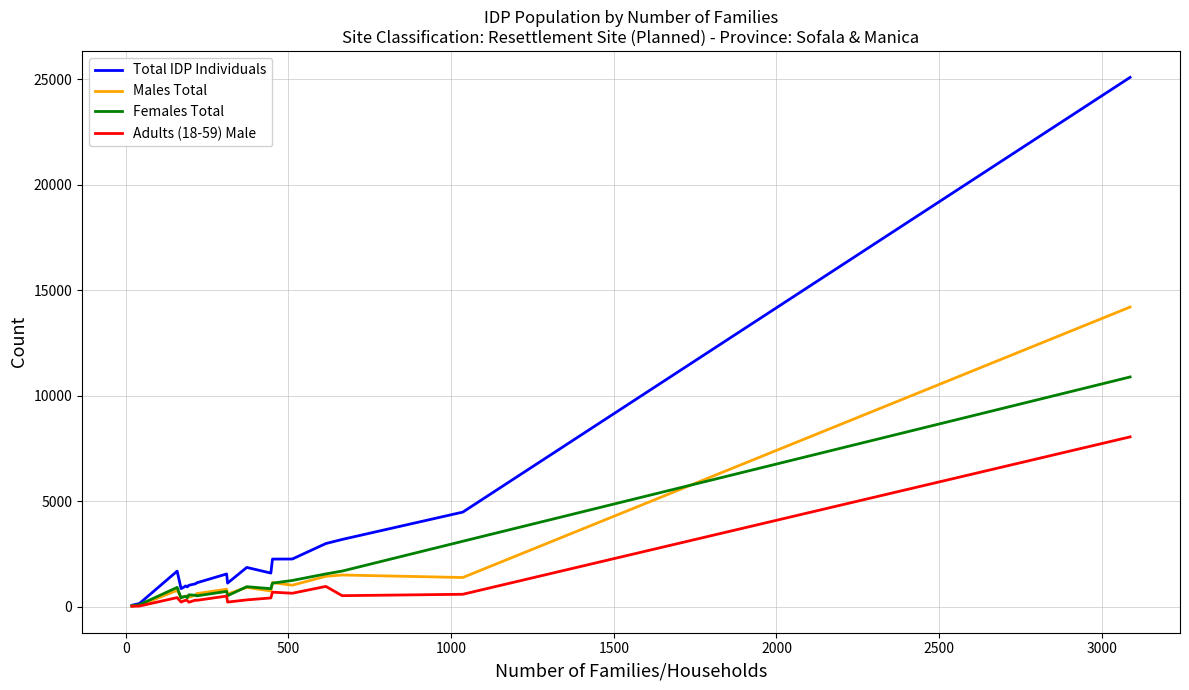

What is the highest value of the Total IDP Individuals series?

25093